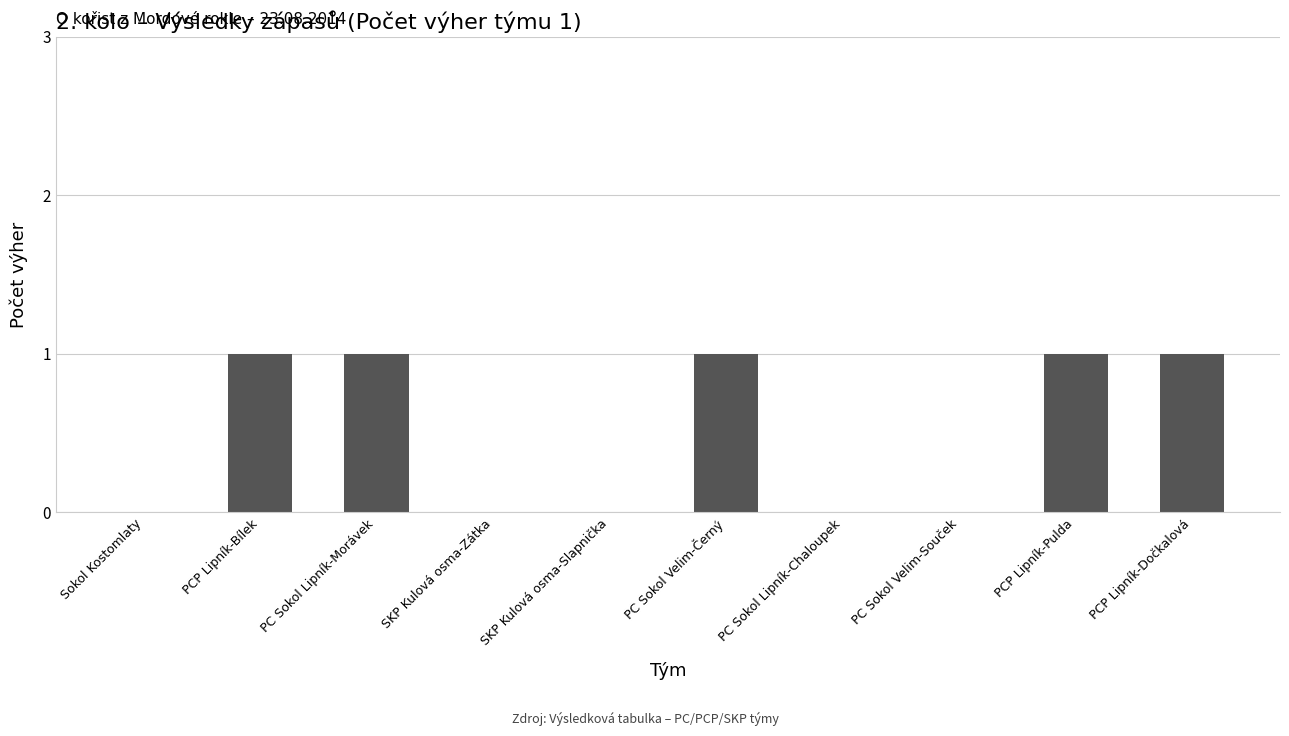

The value at PC Sokol Lipník-Morávek is 1. True or false?

True